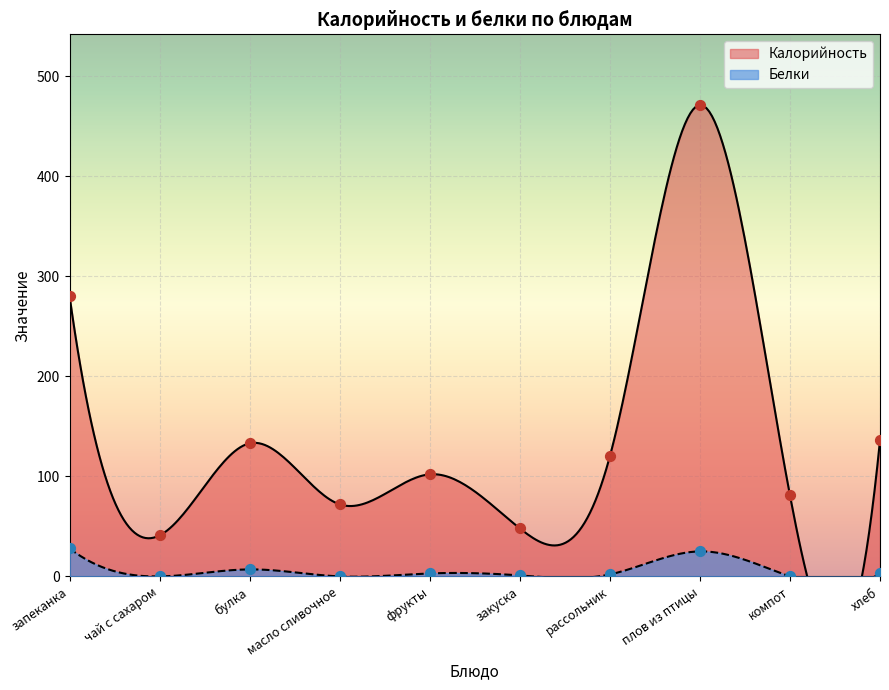

Which series has the largest Y range (max minus min)?

Калорийность